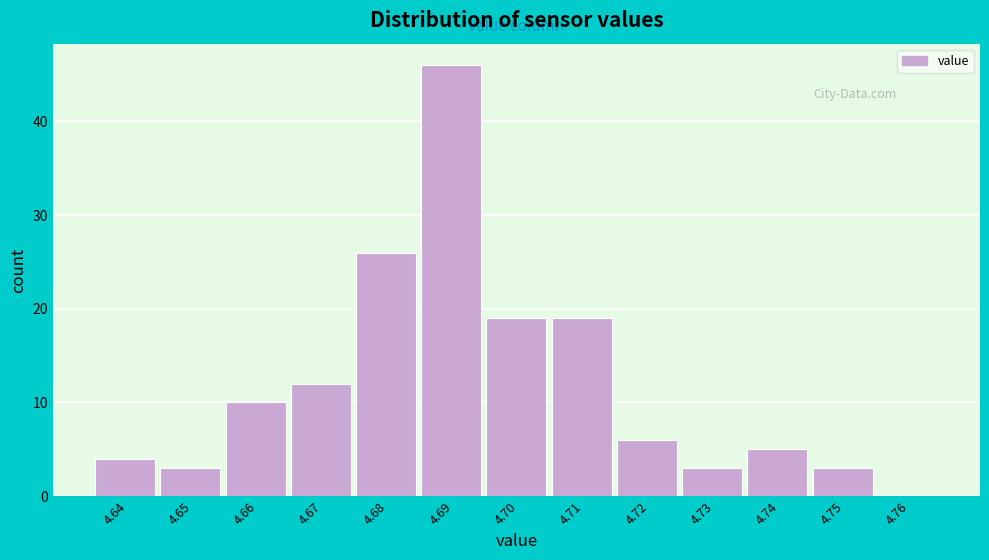

Reading right to left, what are all the values shown in this chart?

4.76=0	4.75=3	4.74=5	4.73=3	4.72=6	4.71=19	4.70=19	4.69=46	4.68=26	4.67=12	4.66=10	4.65=3	4.64=4